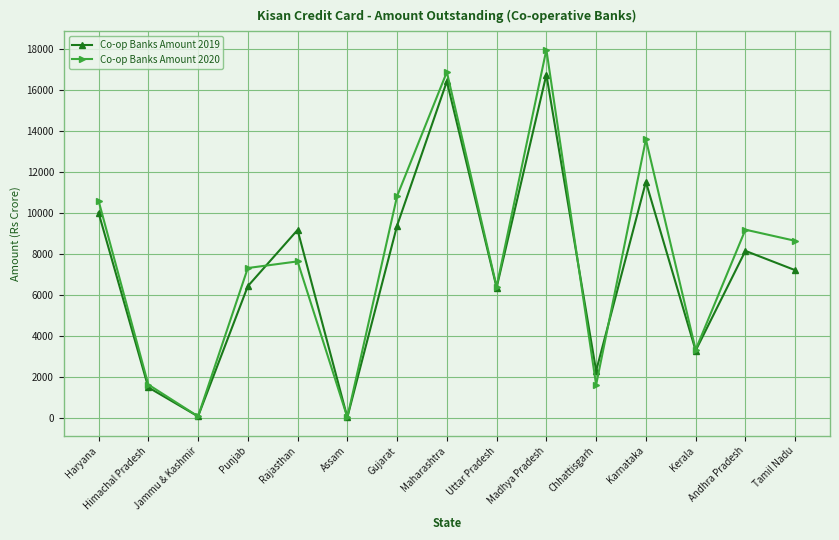

Which series ends up on top after the final intersection of Co-op Banks Amount 2020 and Co-op Banks Amount 2019?

Co-op Banks Amount 2020